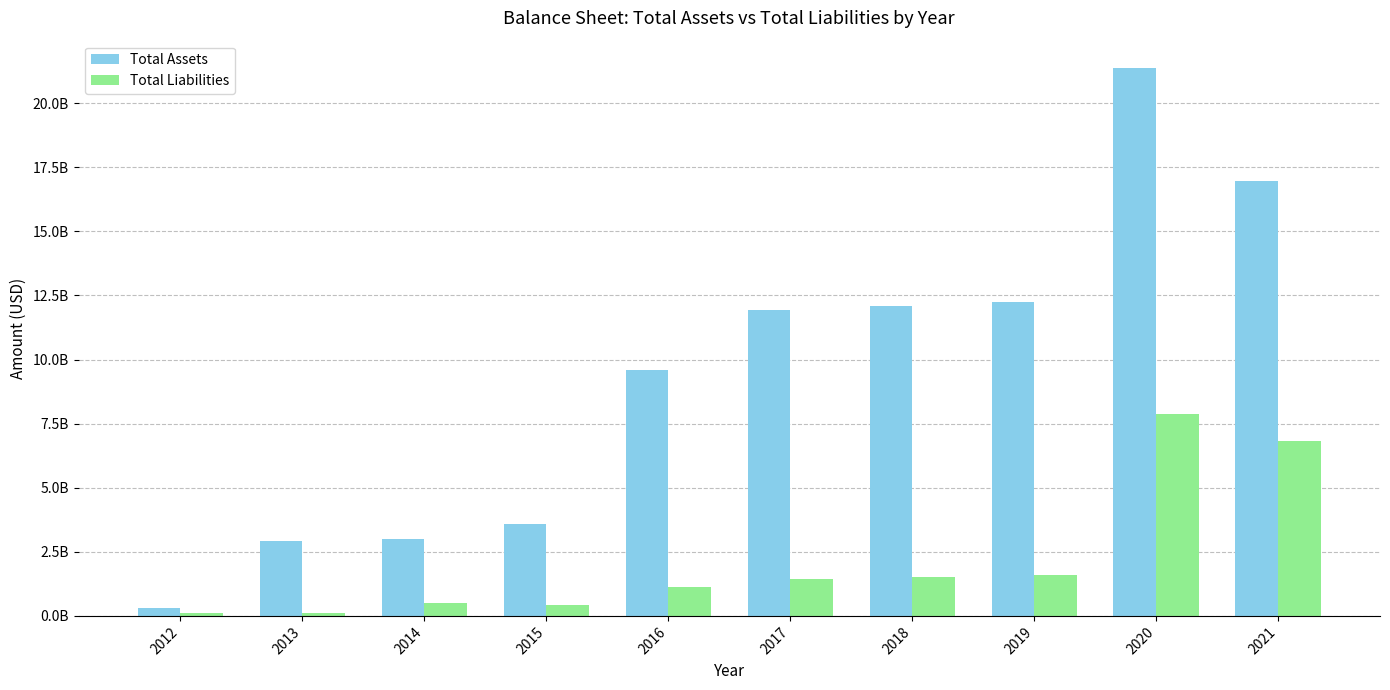

Are the bars grouped side by side (vs. stacked)?

Yes